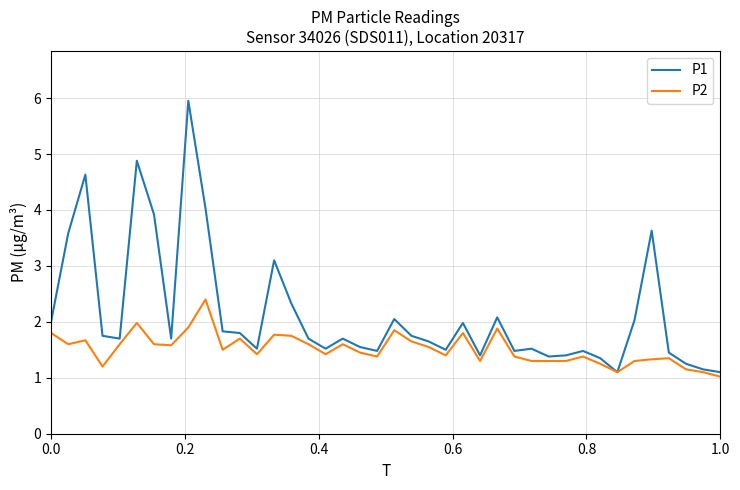

Which series has the largest total across all categories?

P1